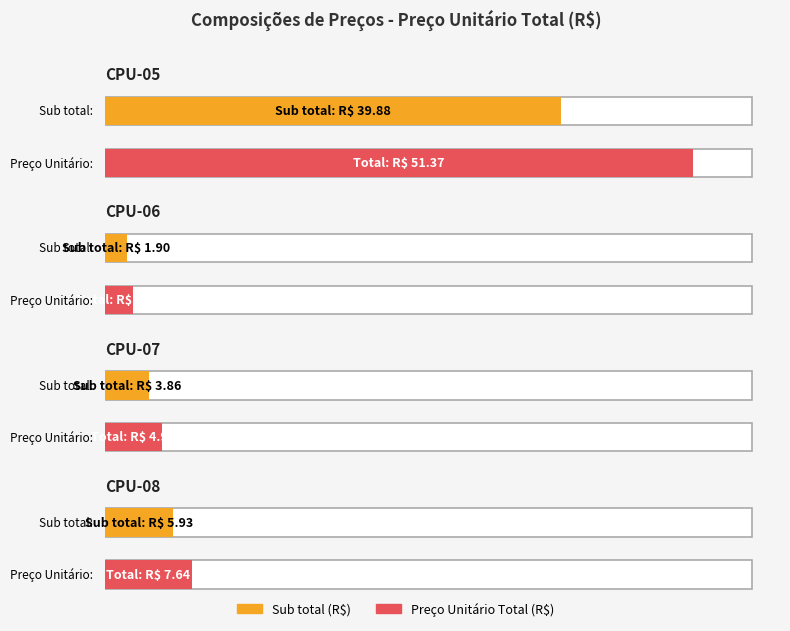

What is the value of the BDI bar at the 4th from the left?

1.7